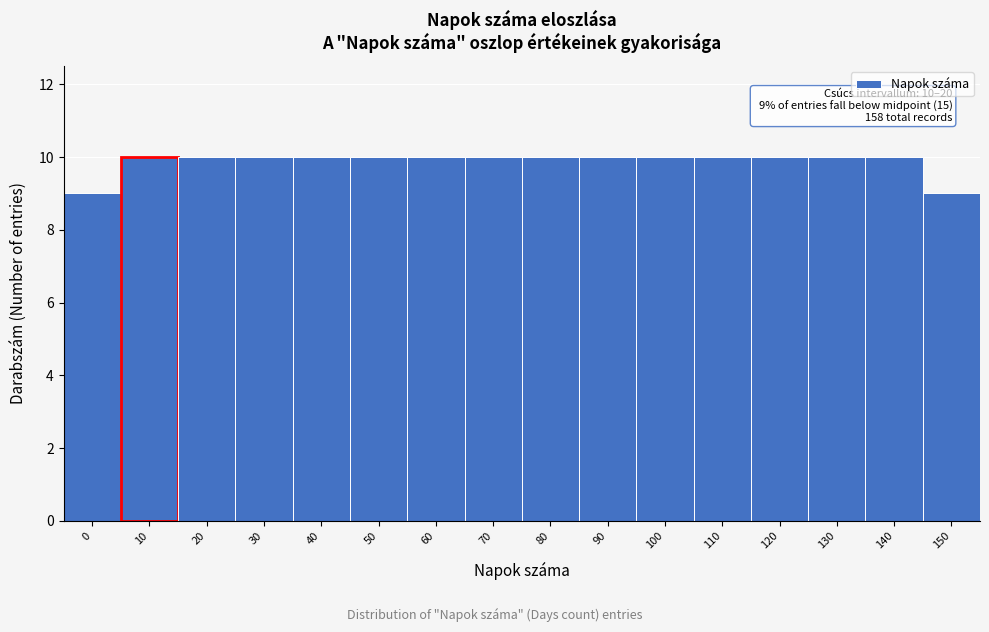

Reading left to right, extract all data points from this chart.

0=9	10=10	20=10	30=10	40=10	50=10	60=10	70=10	80=10	90=10	100=10	110=10	120=10	130=10	140=10	150=9